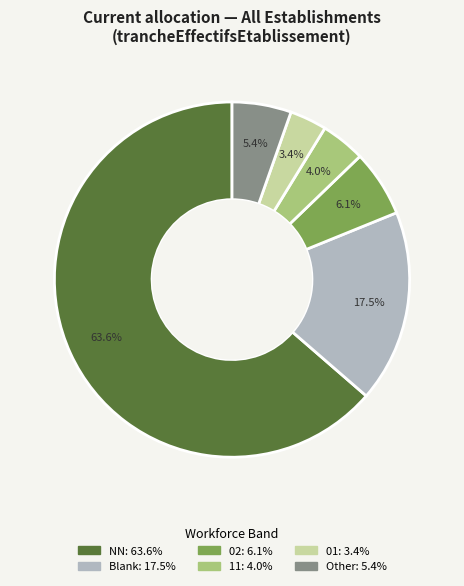

Is there any slice that represents more than half of the pie?

Yes